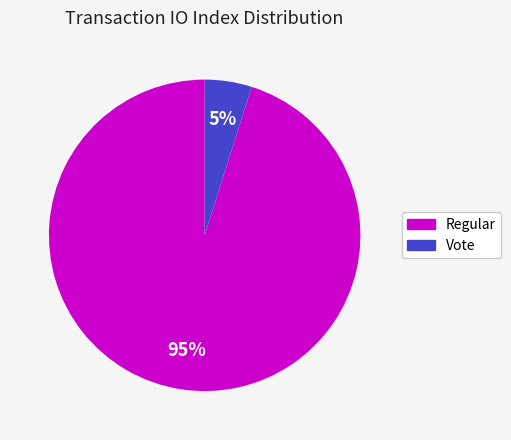

Which category has the biggest portion of the pie?

Regular